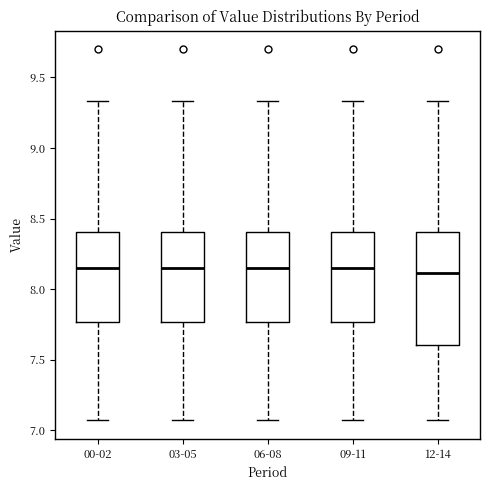

Reading left to right, read every box against the y-axis: the position of its median line, the range the box covers, and the ends of its whiskers. The values are not printed on the chart, so give them approximately, as read against the axis.

00-02: median 8.15, box 7.75 to 8.40, whiskers 7.05 to 9.35
03-05: median 8.15, box 7.75 to 8.40, whiskers 7.05 to 9.35
06-08: median 8.15, box 7.75 to 8.40, whiskers 7.05 to 9.35
09-11: median 8.15, box 7.75 to 8.40, whiskers 7.05 to 9.35
12-14: median 8.10, box 7.60 to 8.40, whiskers 7.05 to 9.35